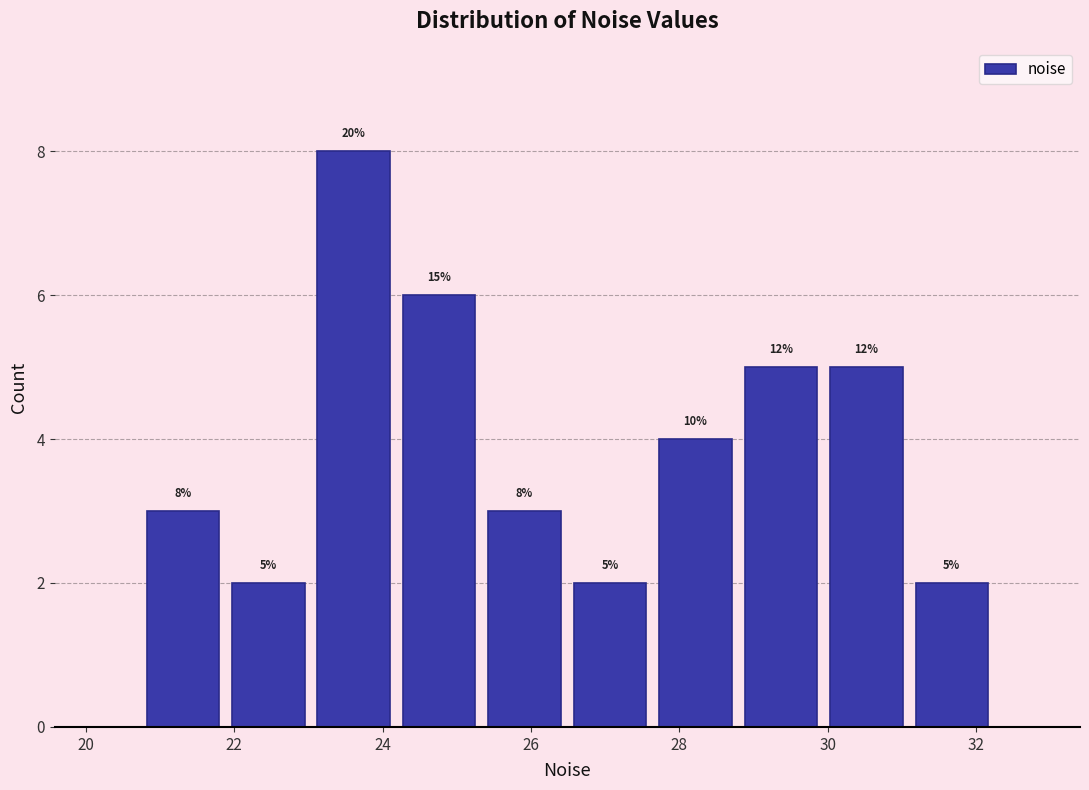

Over which range of the x-axis is the bar tallest?

23.0 to 24.2